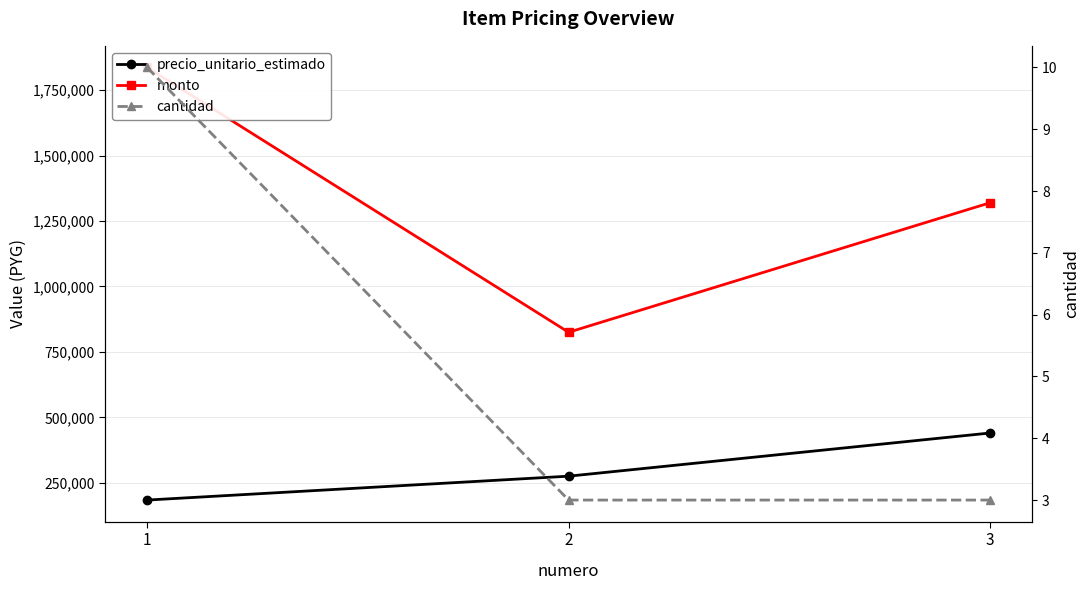

How many values in the precio_unitario_estimado series exceed 275000?

1